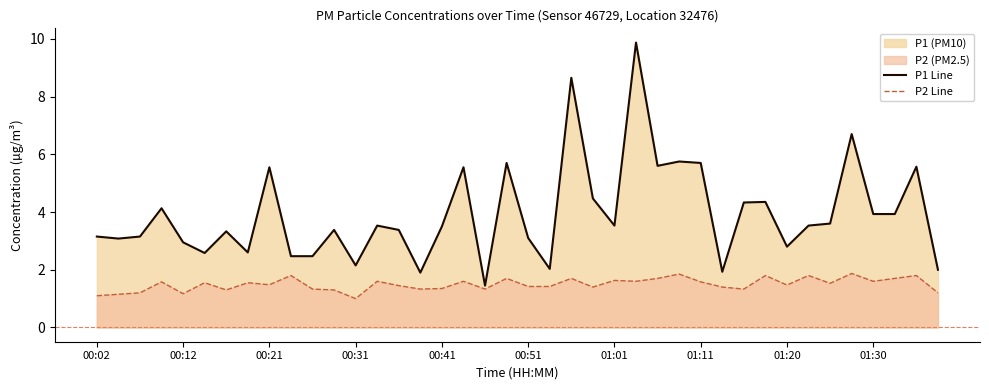

Is it true that P2 Line equals 0.7 at 00:21?

False